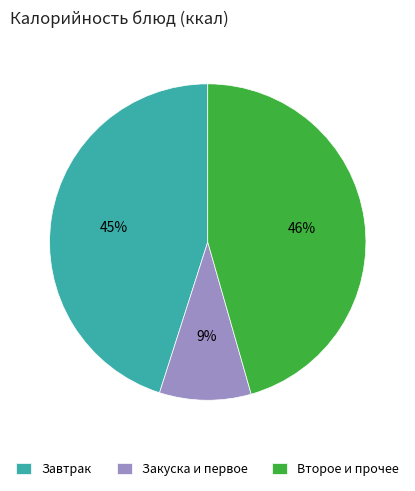

Which has a higher value, Закуска и первое or Завтрак?

Завтрак